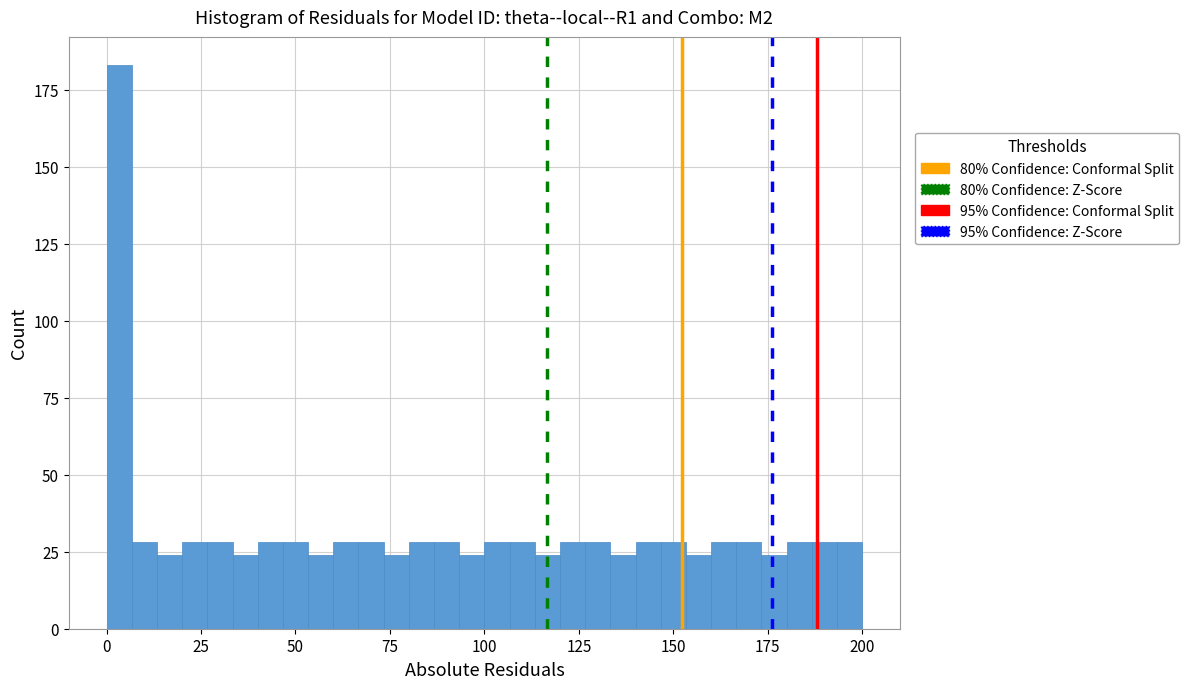

Read against the x-axis, roughly where is the centre of the tallest bar?

5